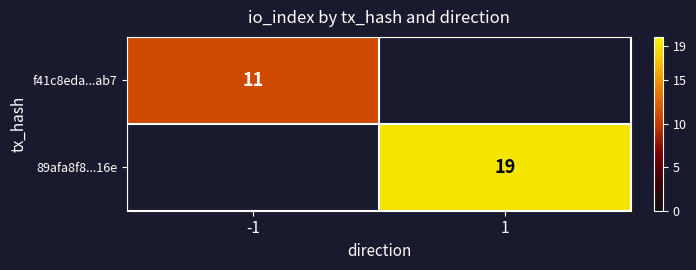

The 89afa8f8...16e series shows 19 at 1. True or false?

True